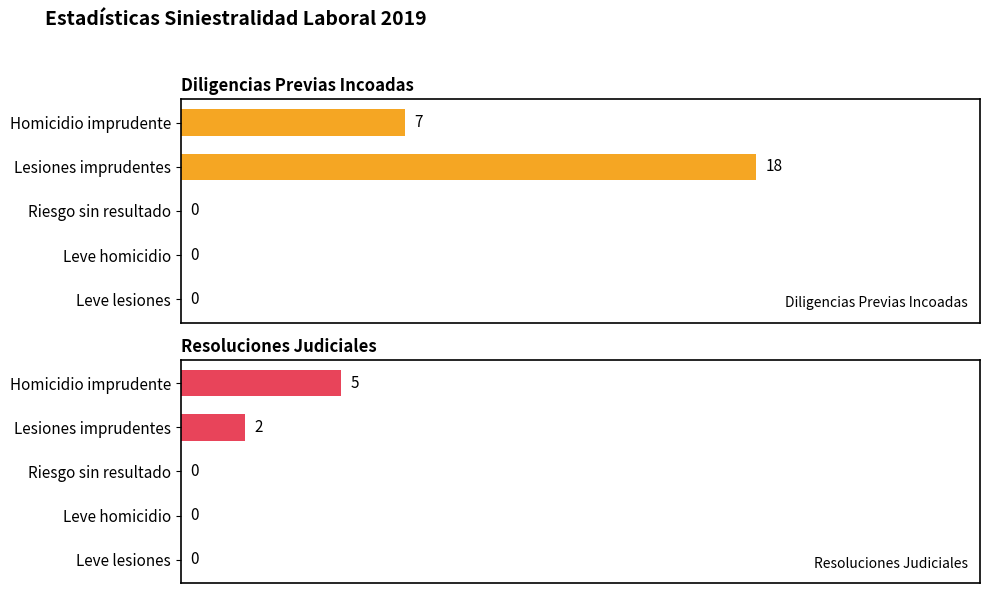

What is the value of the Resoluciones Judiciales bar at the 2nd from the left?

2